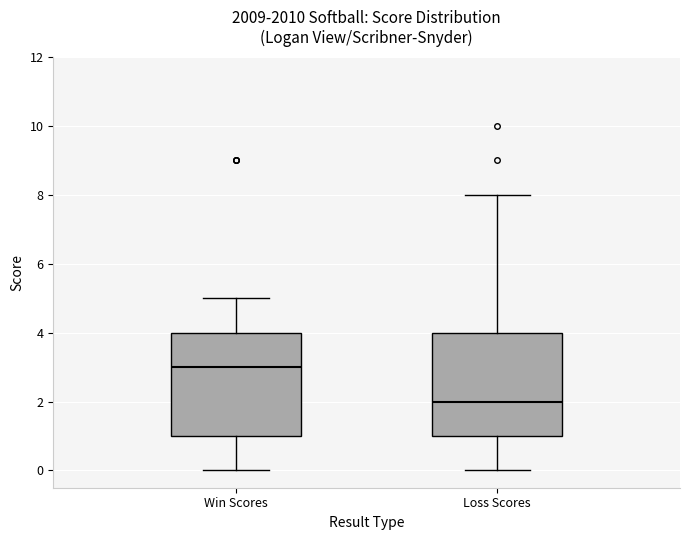

Where does the median line of the box for Loss Scores sit on the y-axis? The values are not printed on the chart, so give them approximately, as read against the axis.

2